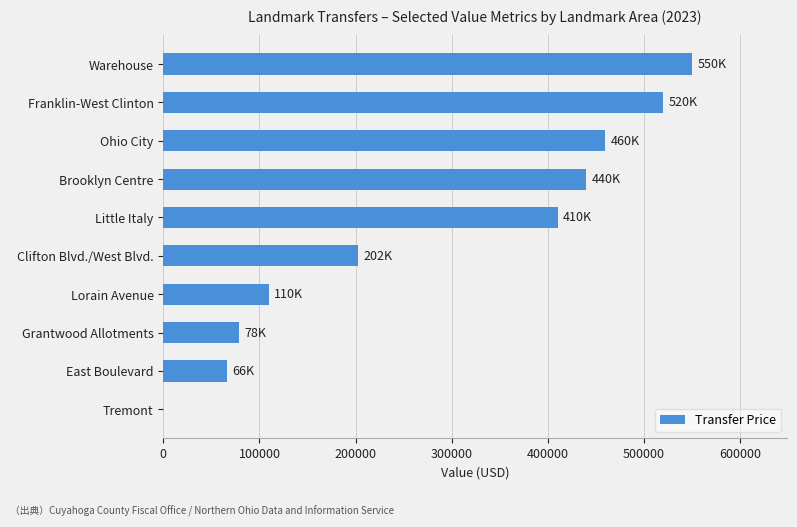

Reading top to bottom, extract all data points from this chart.

Warehouse=550000	Franklin-West Clinton=519999	Ohio City=460000	Brooklyn Centre=440000	Little Italy=410500	Clifton Blvd./West Blvd.=202500	Lorain Avenue=110000	Grantwood Allotments=78500	East Boulevard=66000	Tremont=0